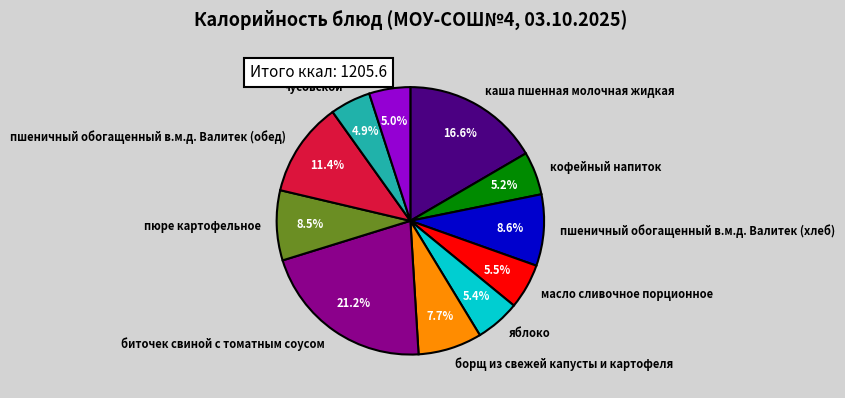

What percentage is the кофейный напиток slice, to the nearest percent?

5%